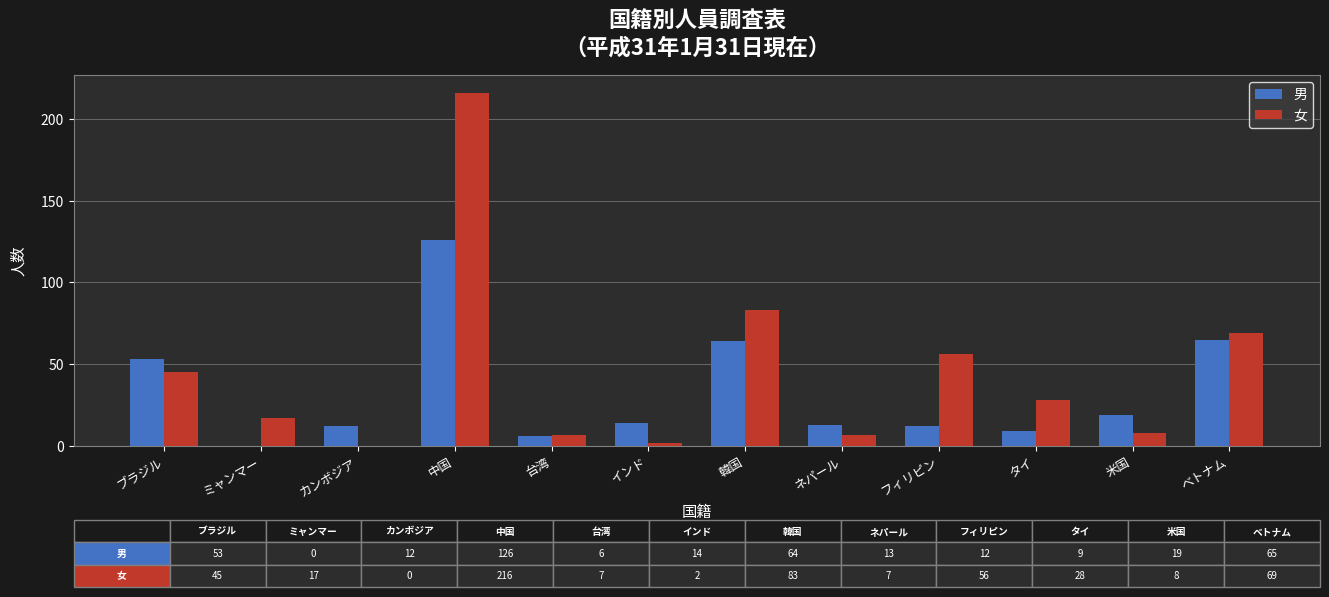

Which series has the largest total across all categories?

女